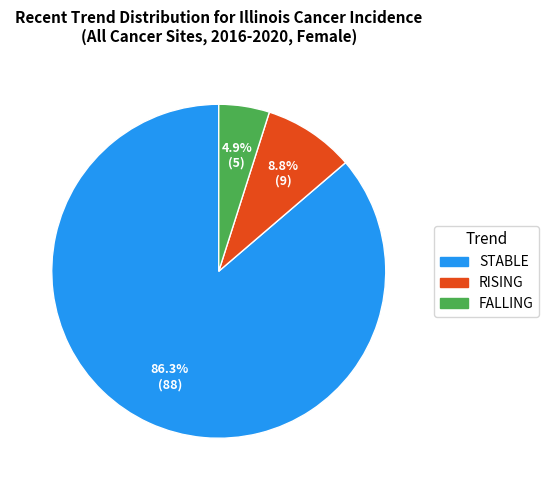

Is there a majority slice in this chart?

Yes